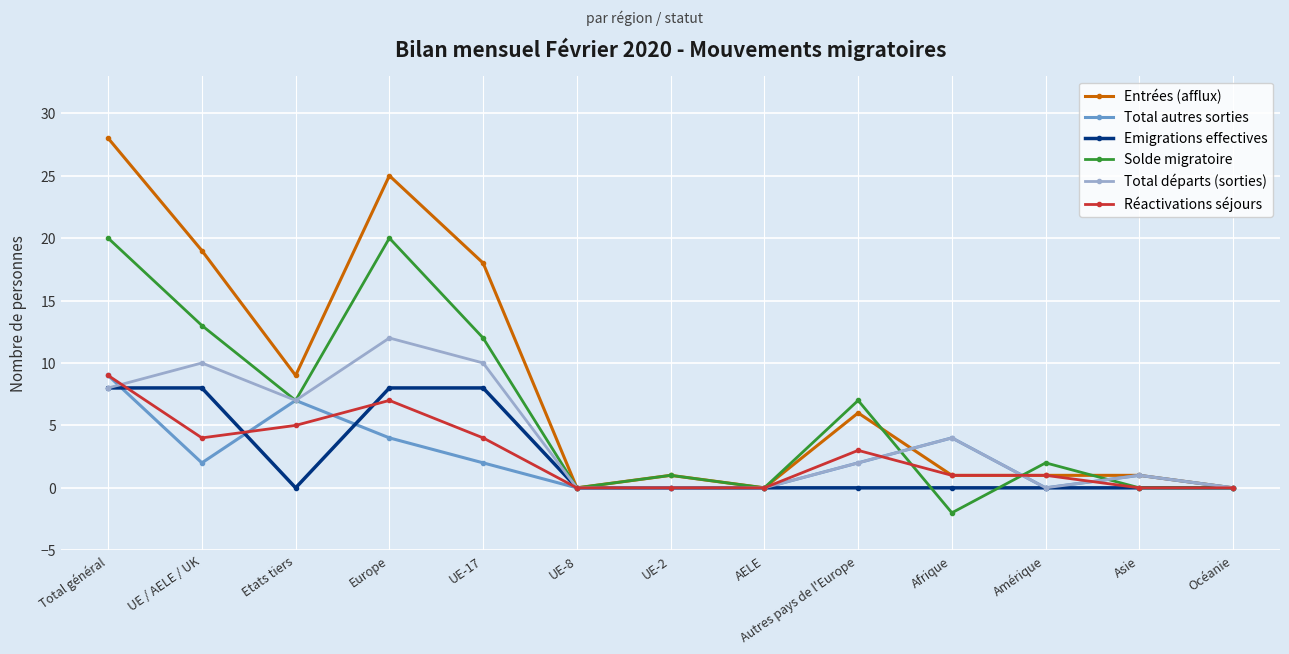

True or false: Réactivations séjours has a value of 6 at UE-8.

False